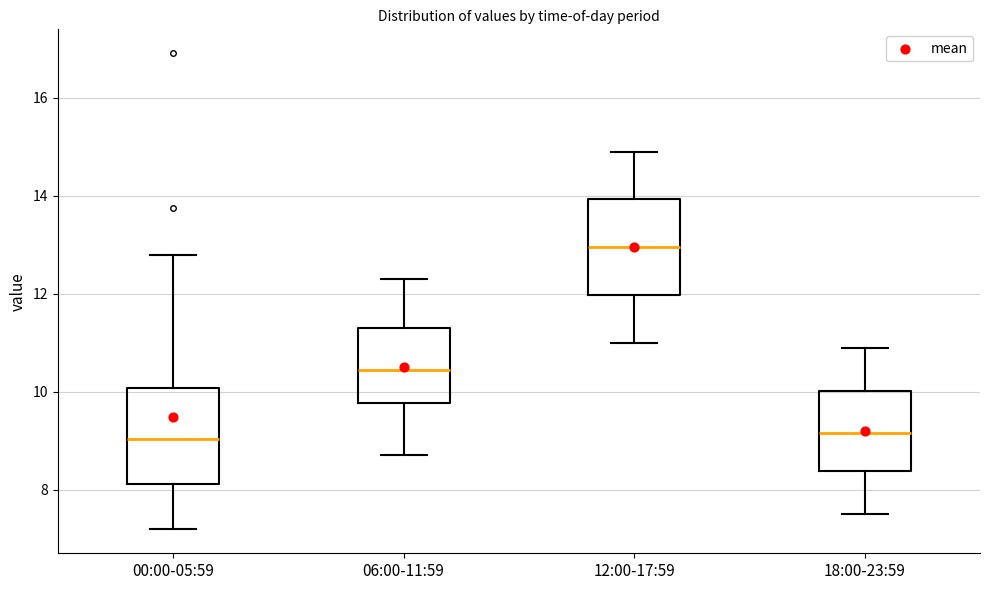

Where does the upper whisker of the box for 12:00-17:59 end on the y-axis? The values are not printed on the chart, so give them approximately, as read against the axis.

15.0